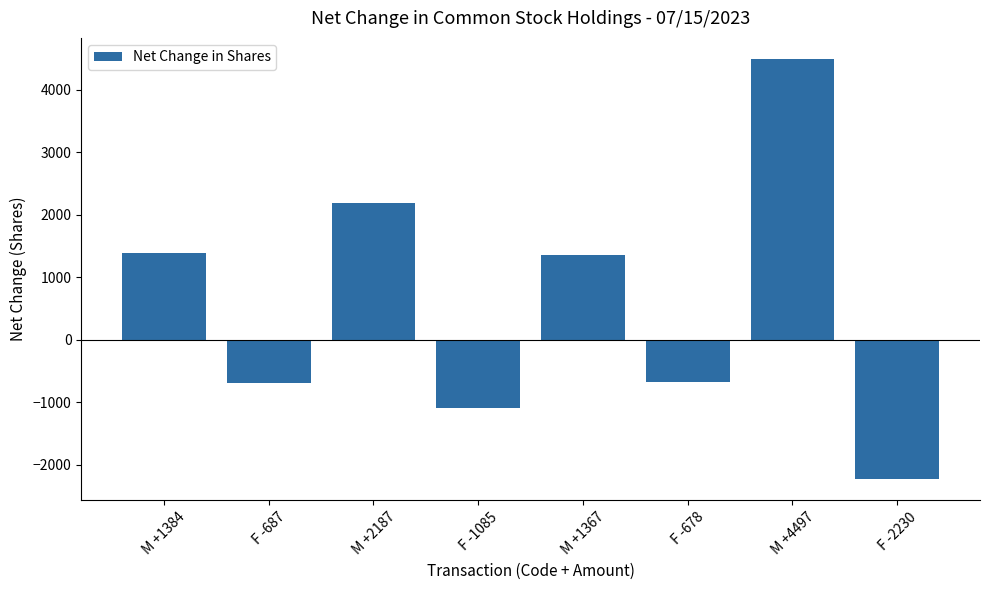

What is the value of the 8th bar from the left?

-2230